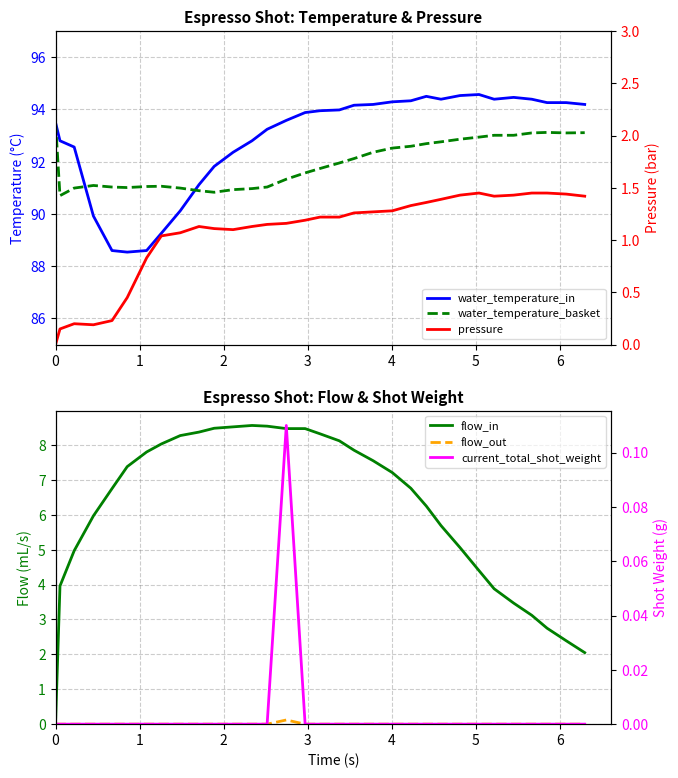

True or false: flow_in and pressure intersect in this chart.

False